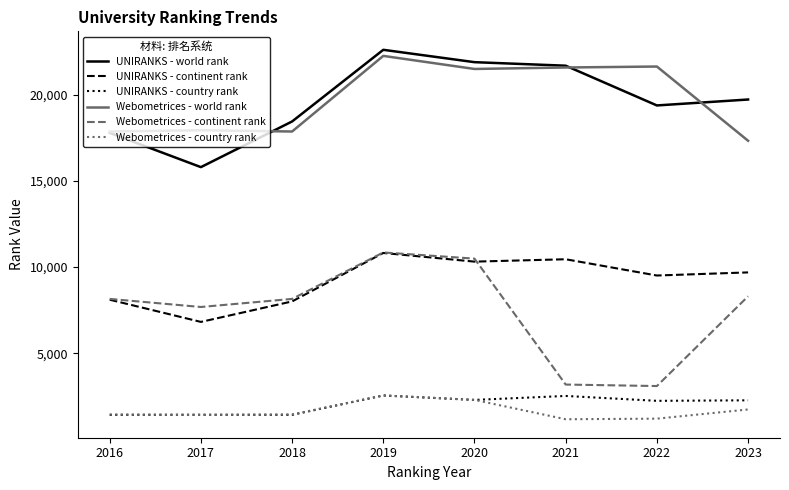

True or false: UNIRANKS - country rank and Webometrices - world rank intersect in this chart.

False